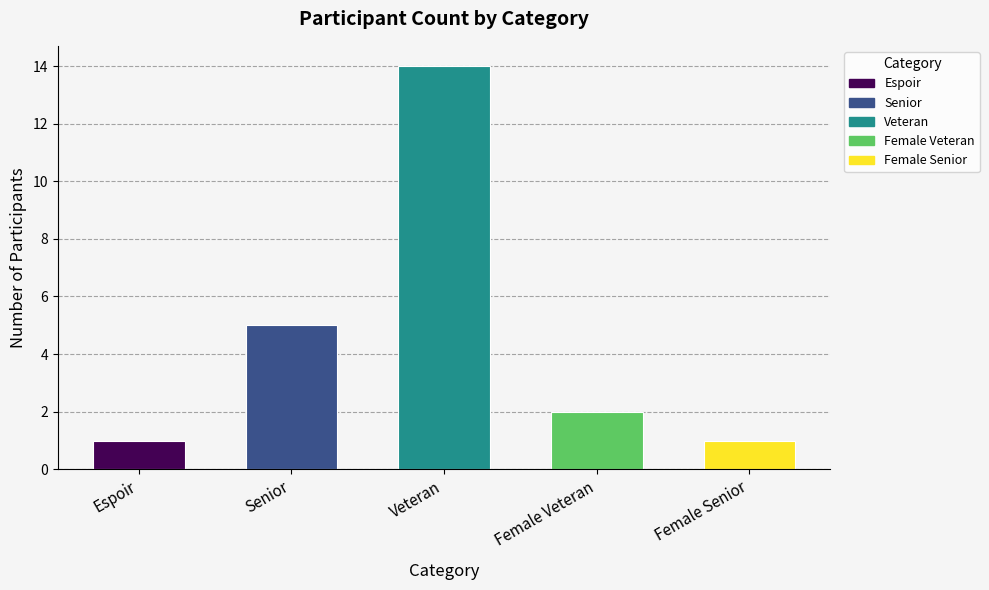

Reading left to right, what are all the values shown in this chart?

1	5	14	2	1